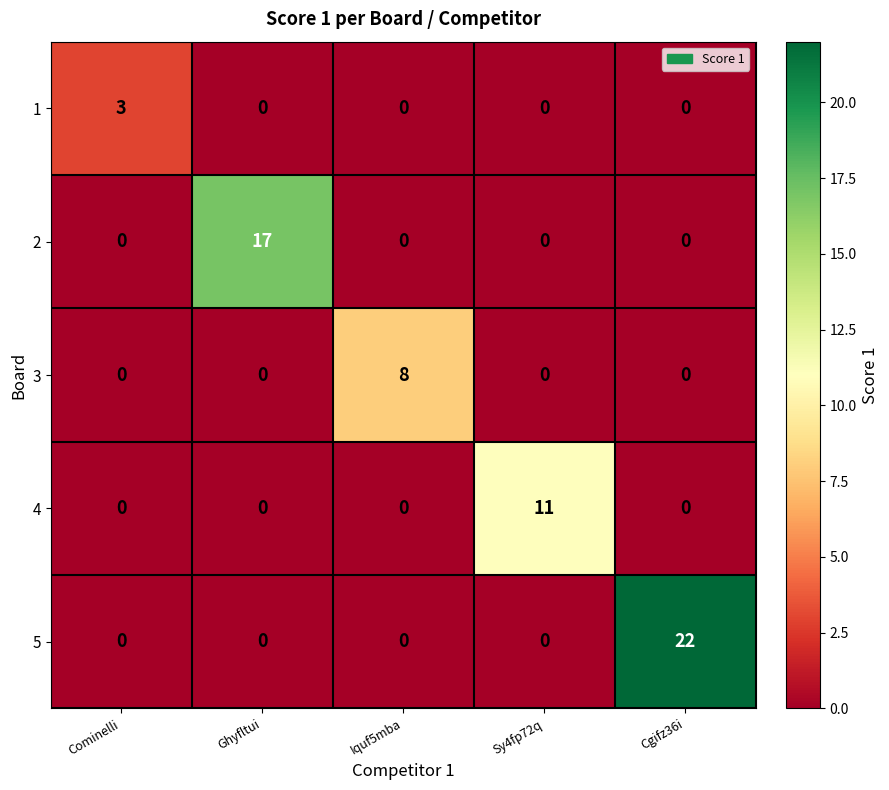

What is the average value of the 2 series?

3